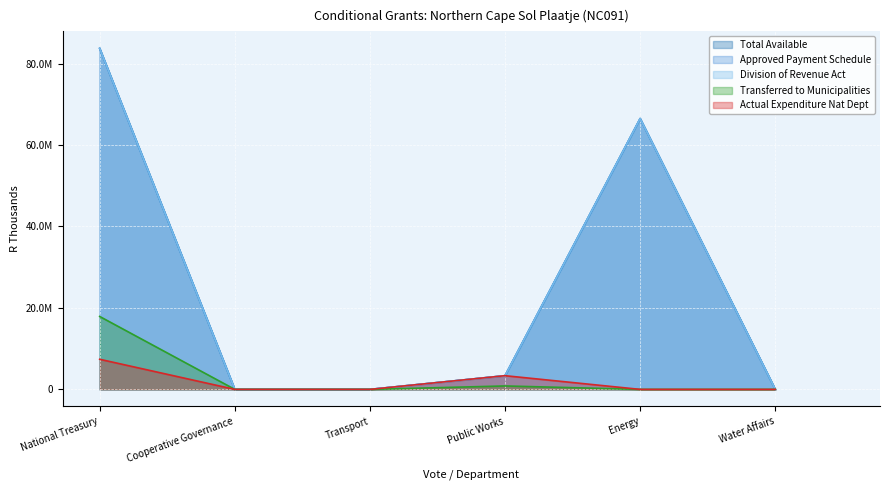

What position from the right is Water Affairs?

1